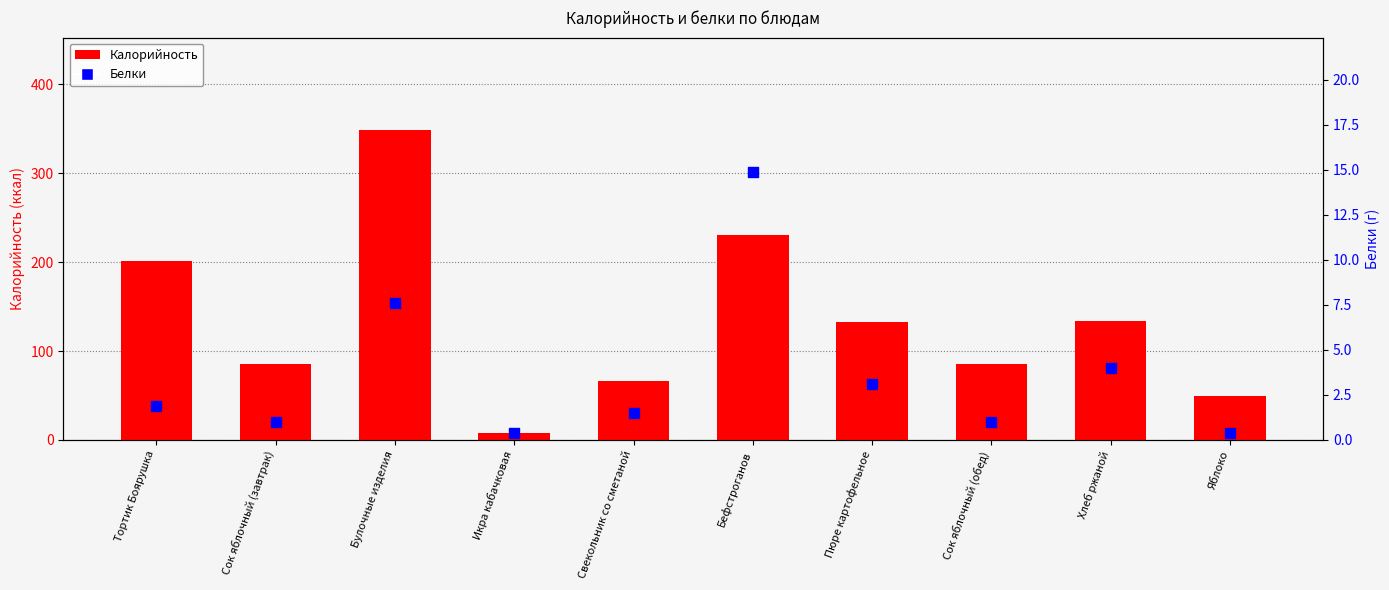

What are all the series names shown in the legend?

Калорийность, Белки